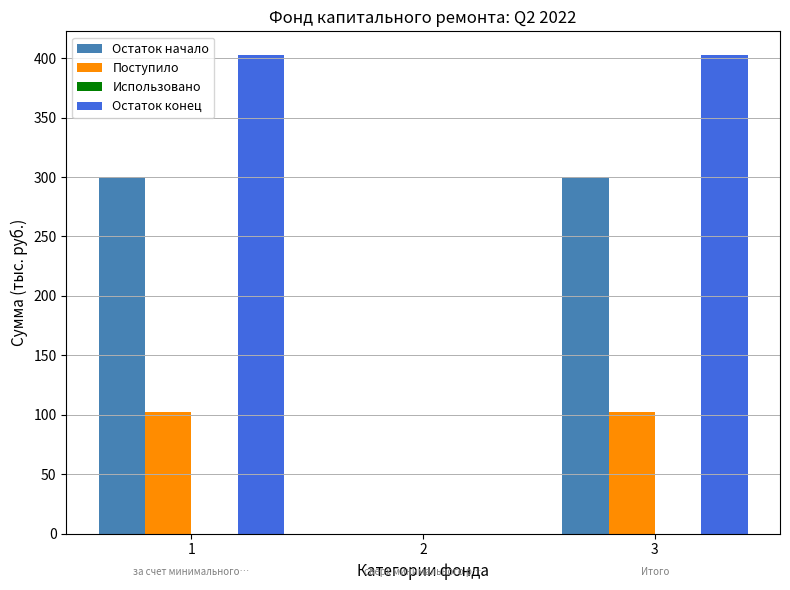

Is the value of Остаток конец at 1 greater than the value of Поступило at 2?

Yes